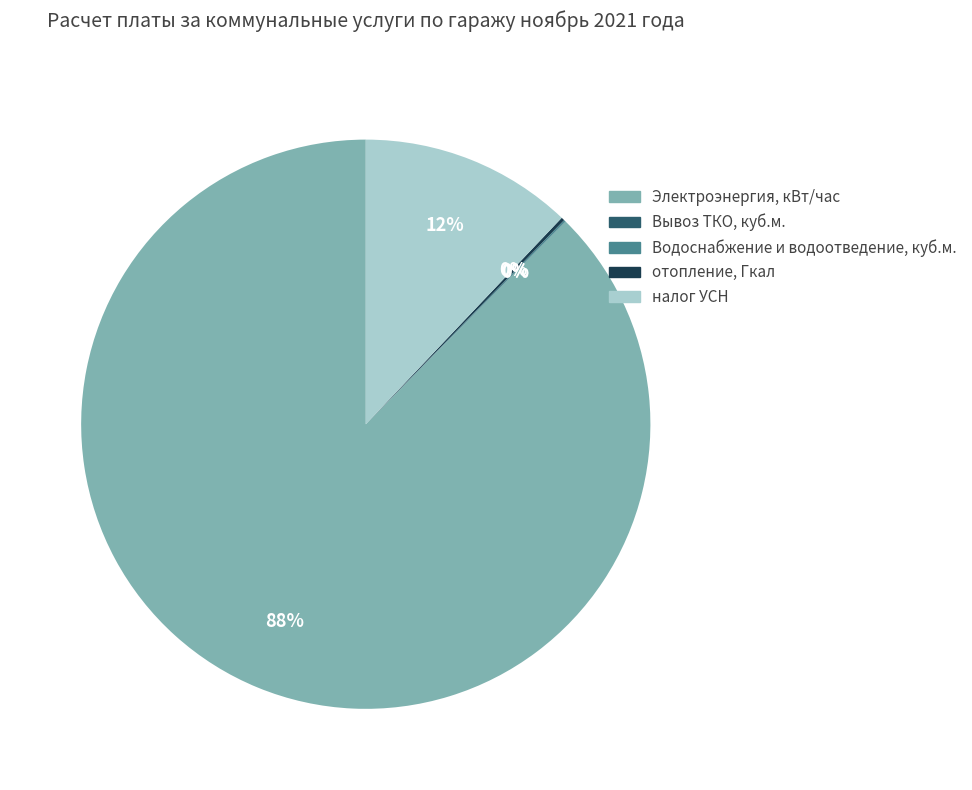

To the nearest percent, what is the average slice percentage?

20%